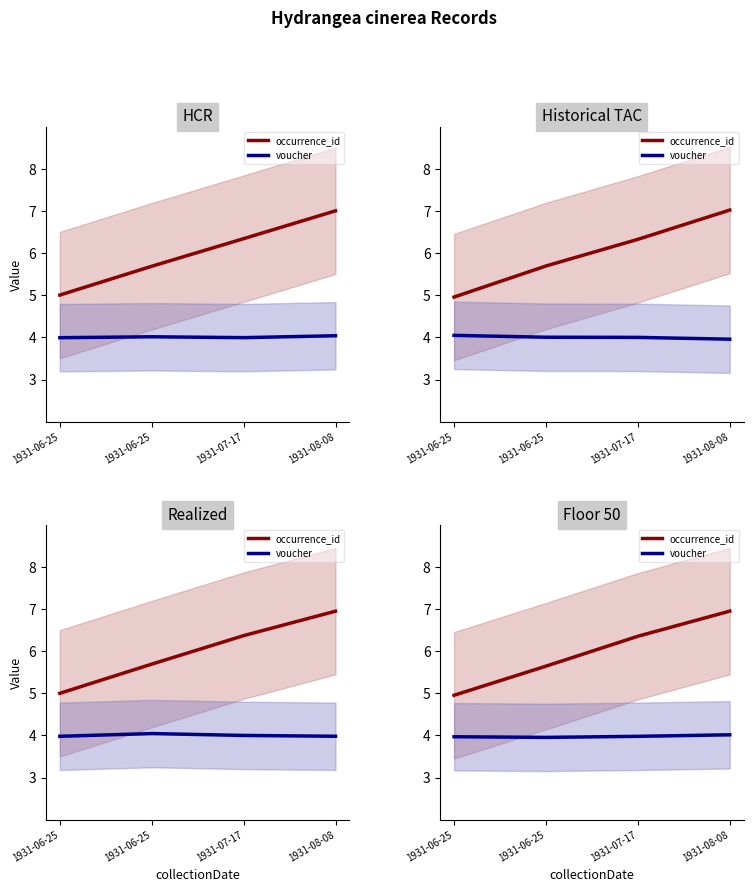

Rank the series by their maximum value, from lowest to highest.

voucher, occurrence_id